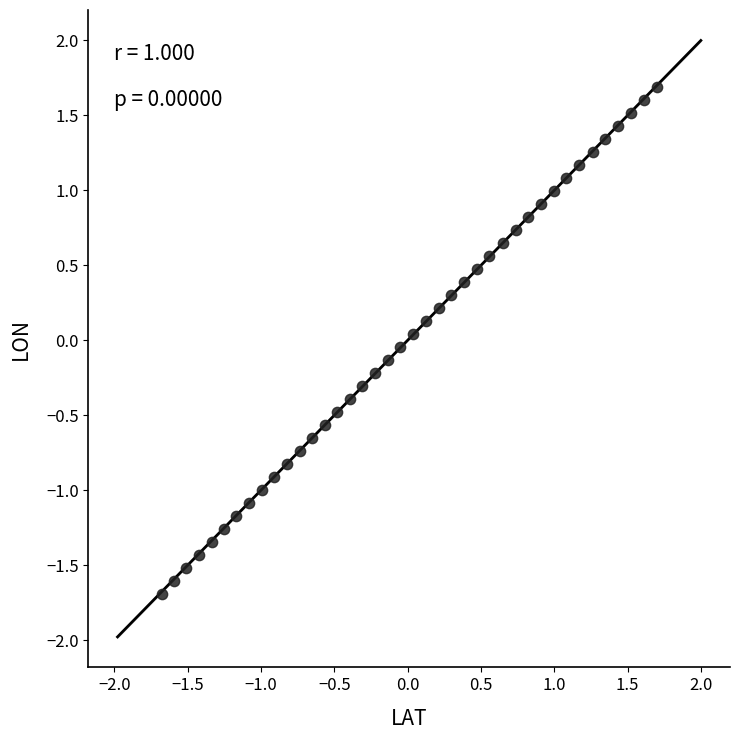

What is the range of X values (max minus min)?

3.4